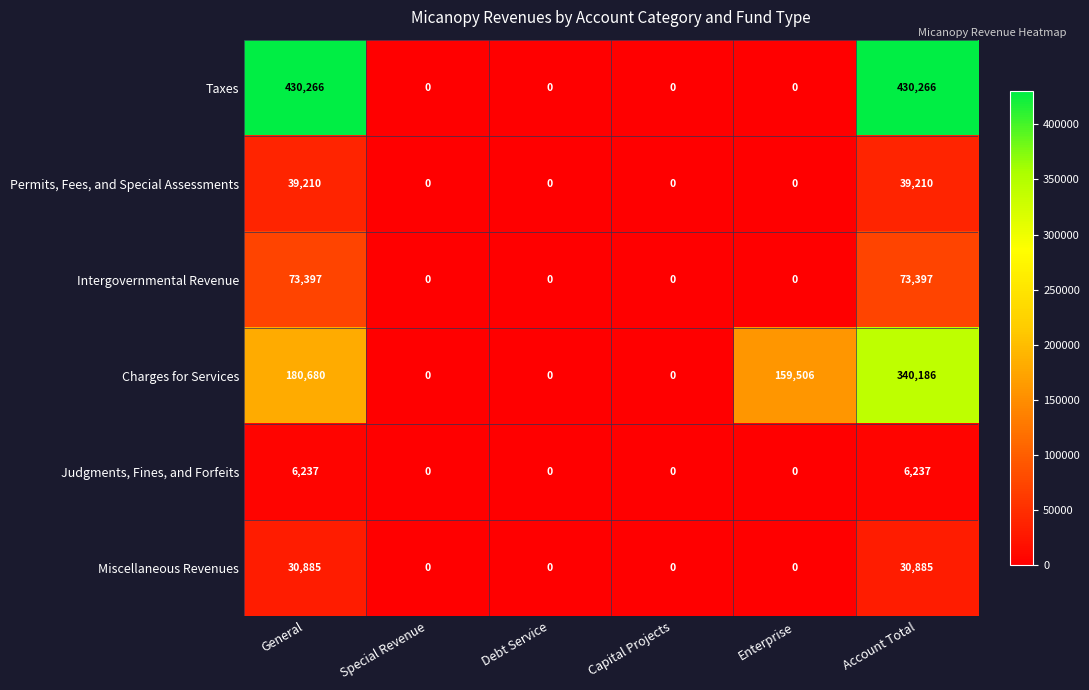

What is the difference between the maximum and minimum values in the Judgments, Fines, and Forfeits series?

6237